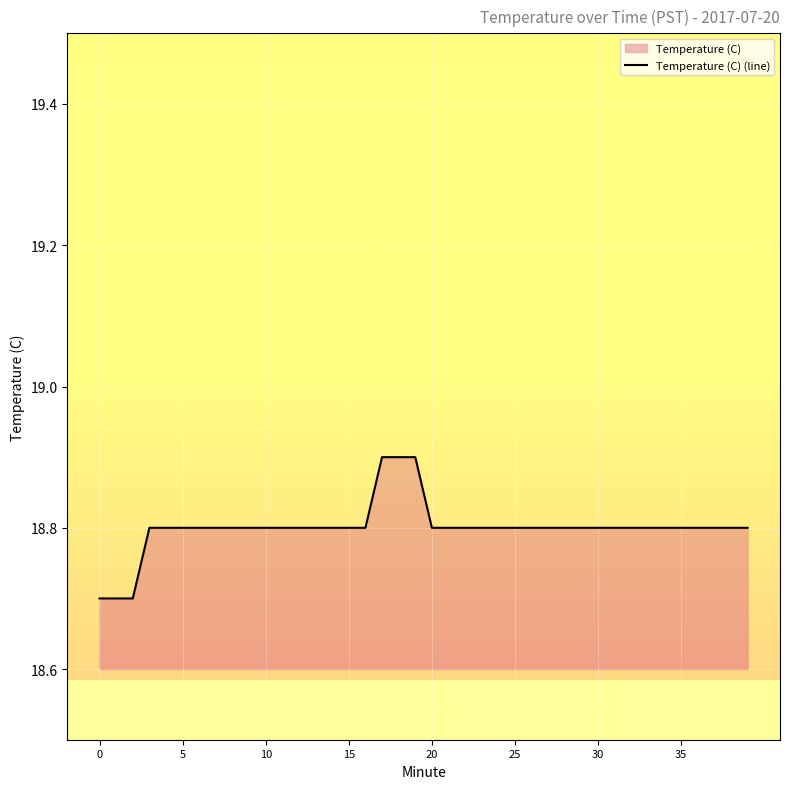

The value at 30 is 18.8. True or false?

True